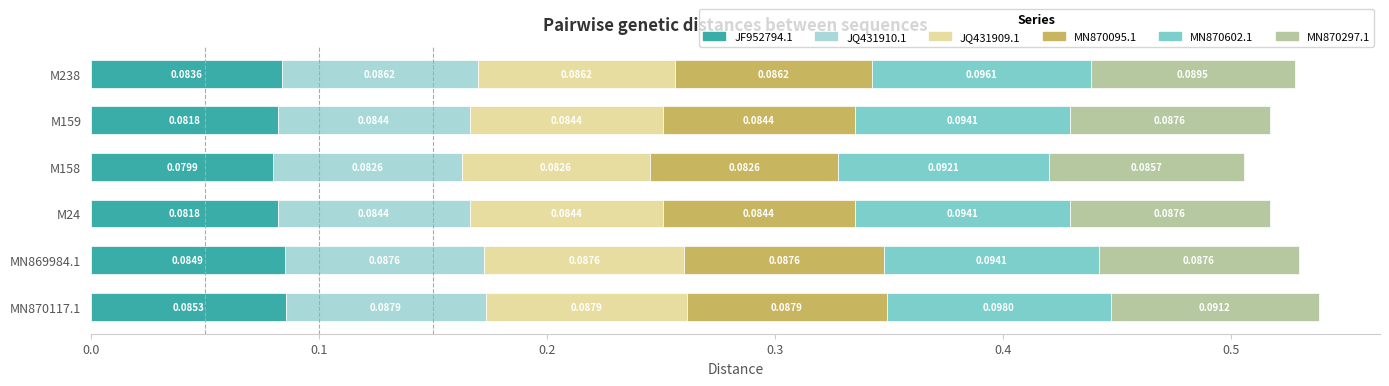

At which category is the sum across all series the highest?

MN870117.1